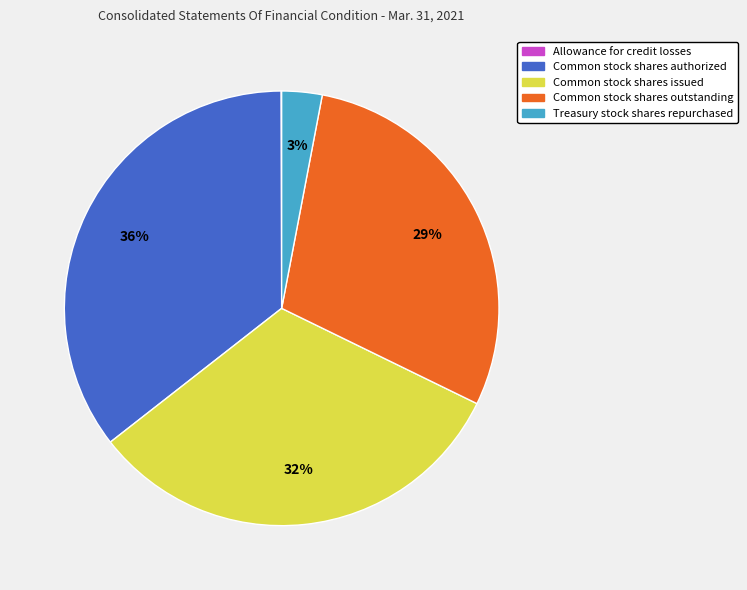

True or false: Common stock shares authorized accounts for 36% of the total.

True